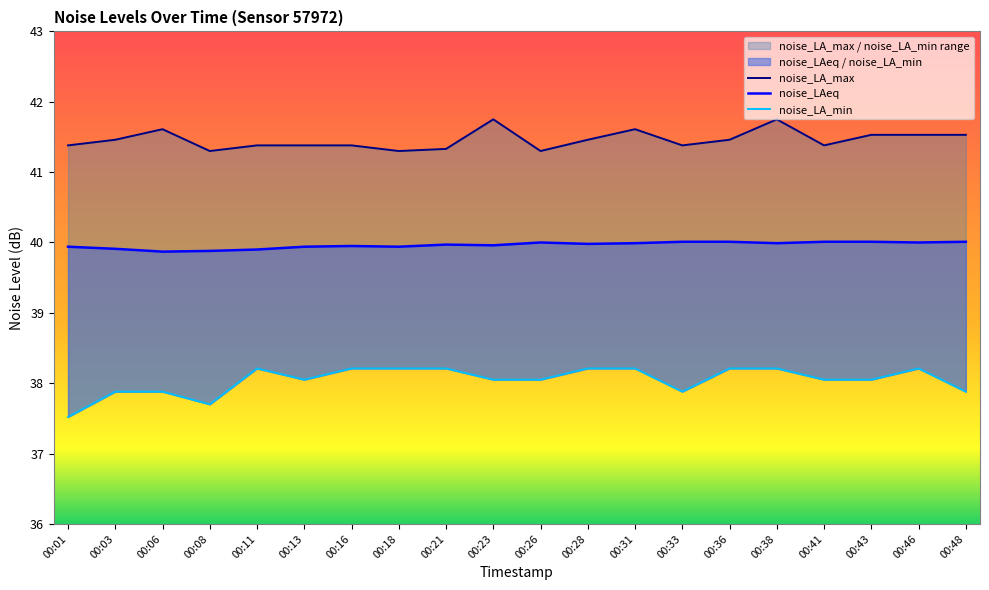

What is the difference between the noise_LA_min values at 00:43 and 00:28?

0.2